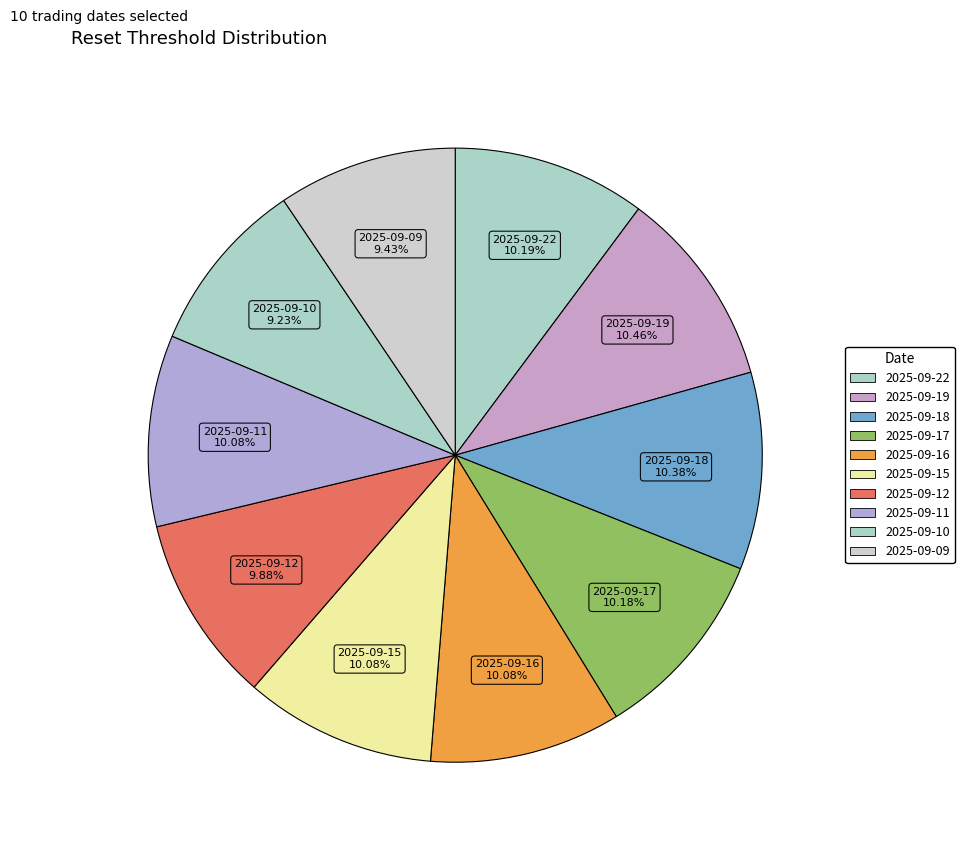

How many segments does this pie chart have?

10